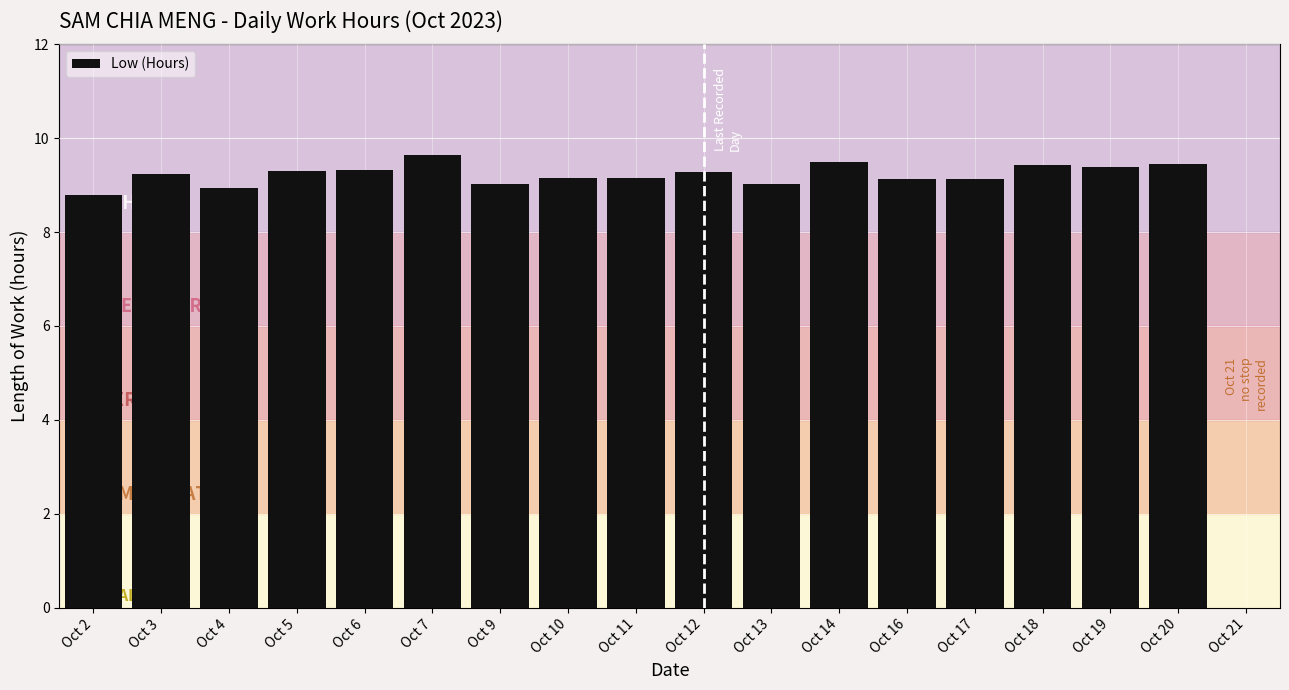

The chart shows a value of 5.2 at Oct 13. True or false?

False